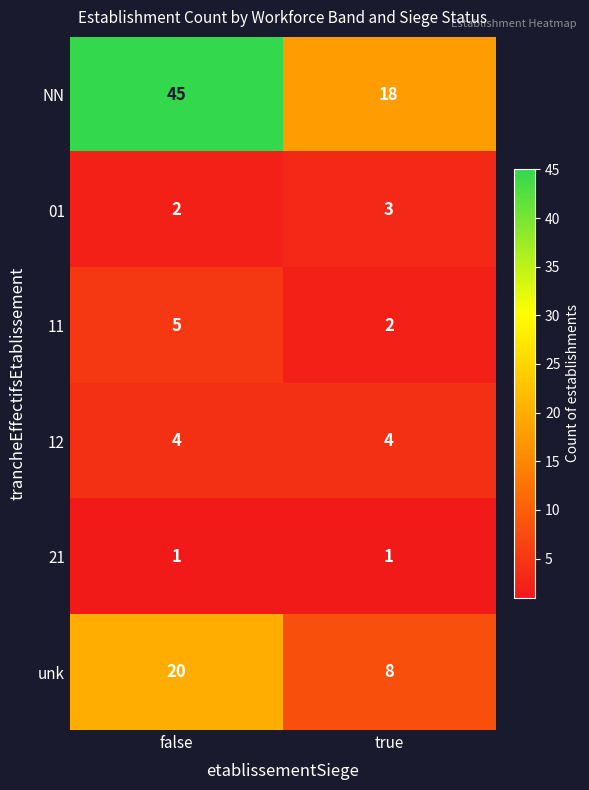

The value of 11 at true is 2. True or false?

True